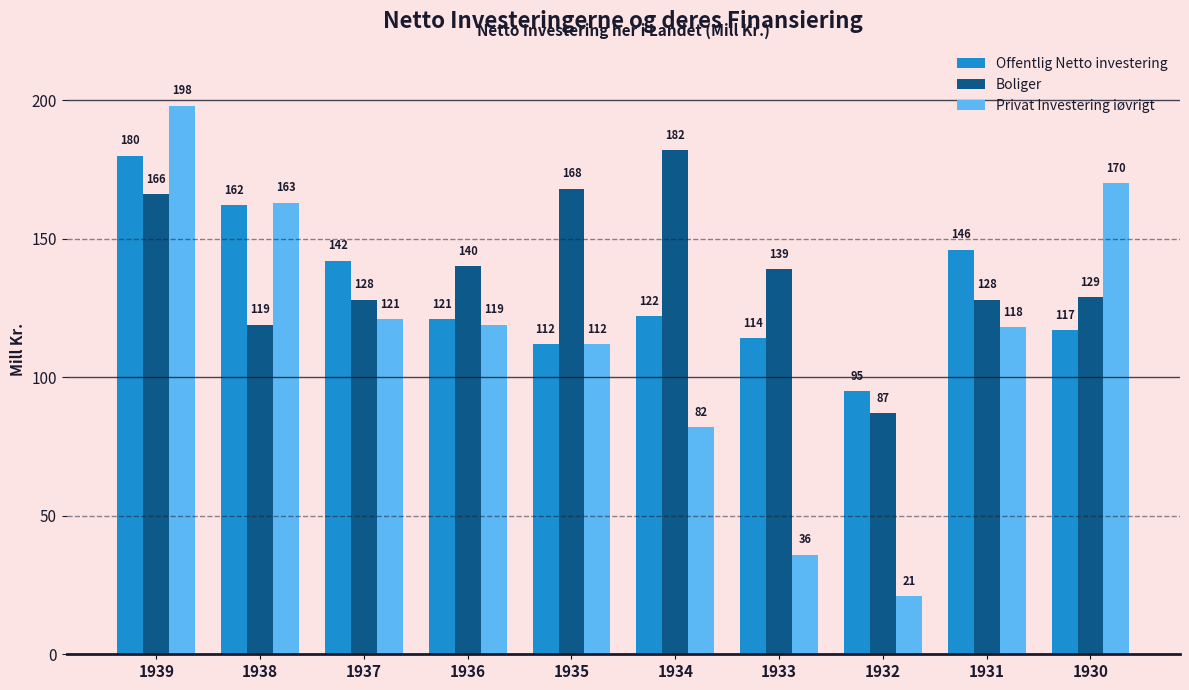

List the labels in order of Offentlig Netto investering value, largest first.

1939, 1938, 1931, 1937, 1934, 1936, 1930, 1933, 1935, 1932